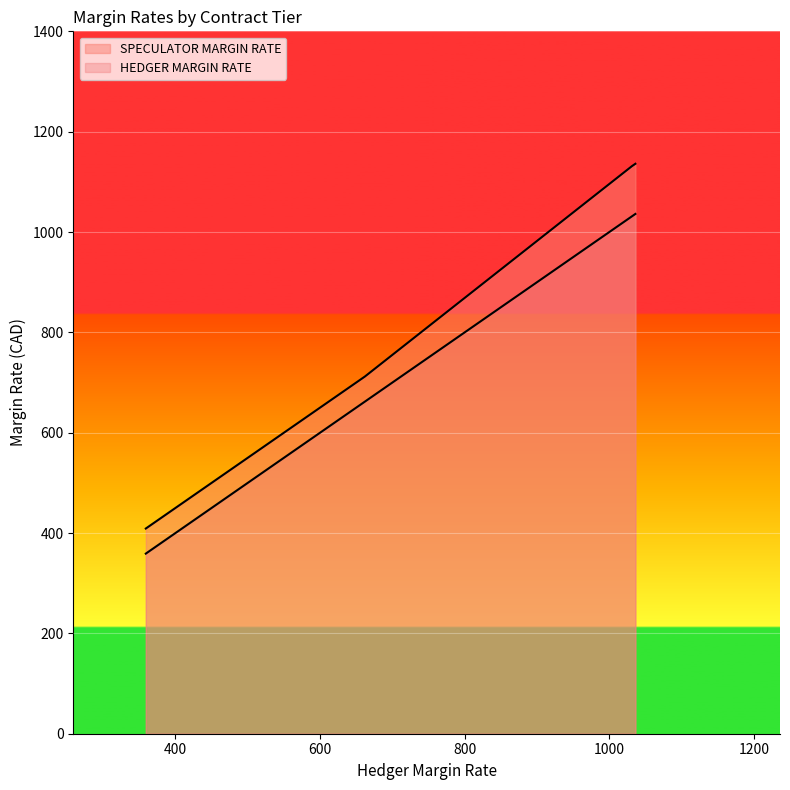

How many values in the SPECULATOR MARGIN RATE series are below 712?

9